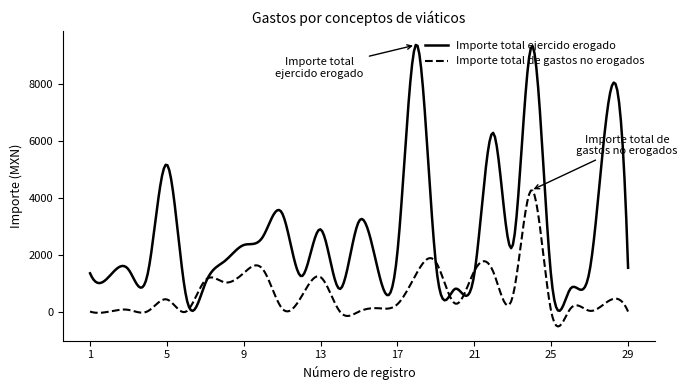

What is the greatest value displayed?

9382.9